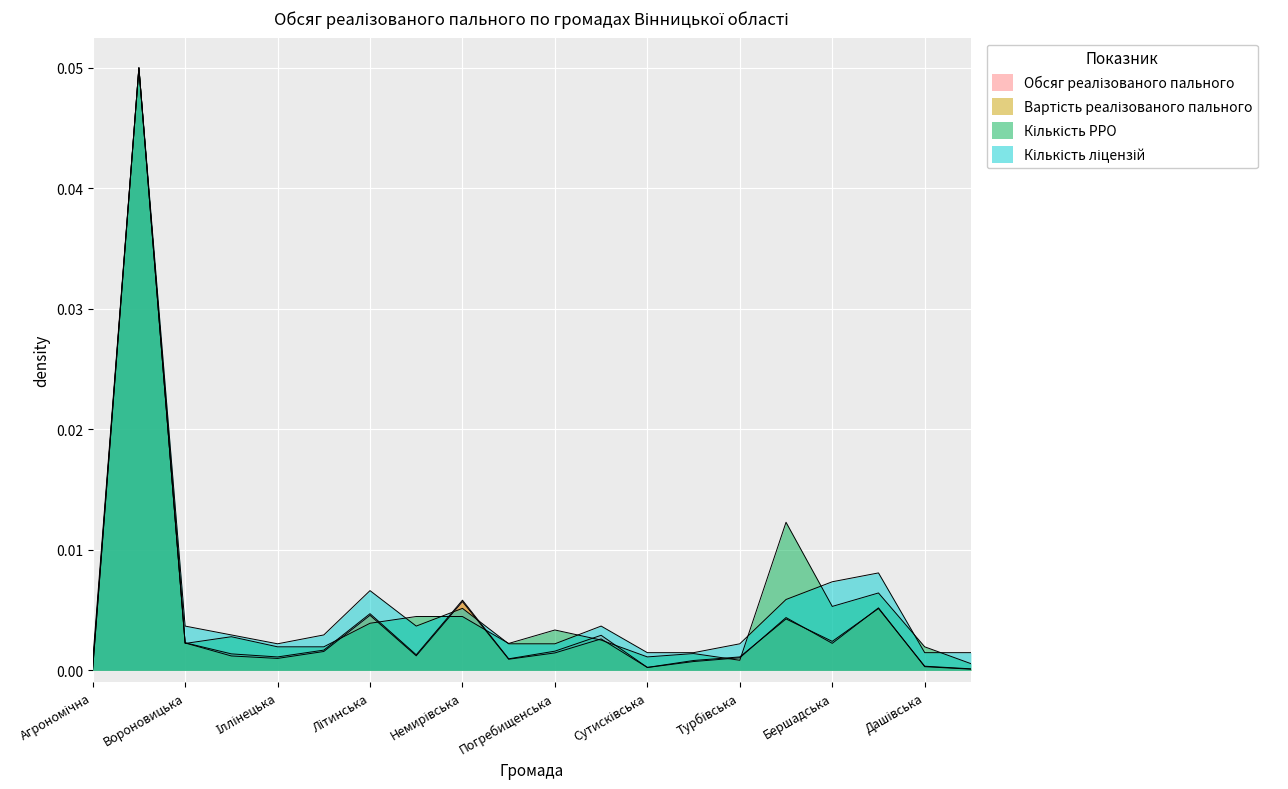

At which category is the sum across all series the highest?

Вінницька